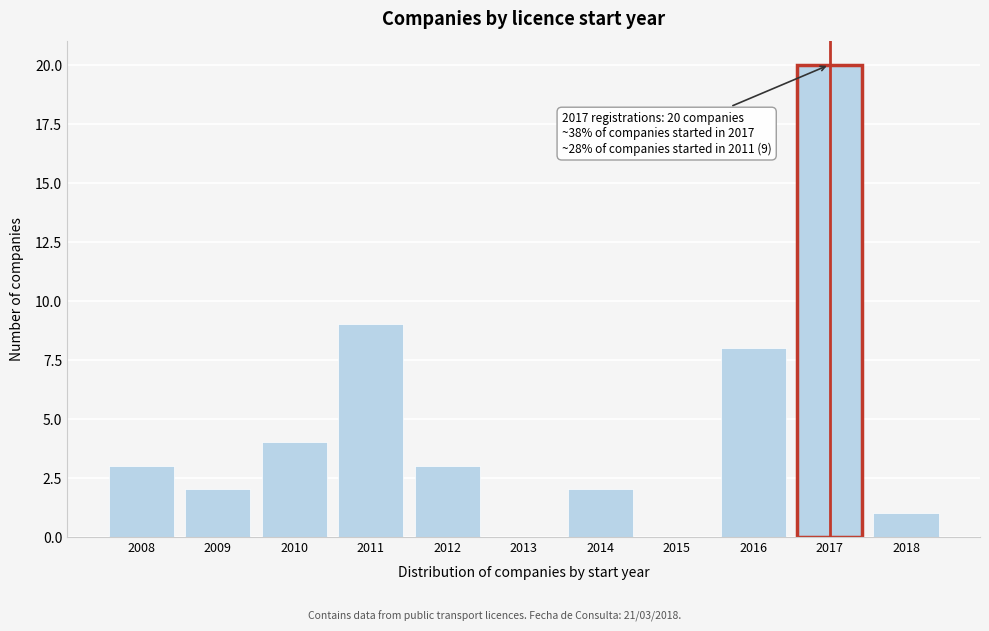

Reading right to left, list all the values displayed in this chart.

2018=1	2017=20	2016=8	2015=0	2014=2	2013=0	2012=3	2011=9	2010=4	2009=2	2008=3